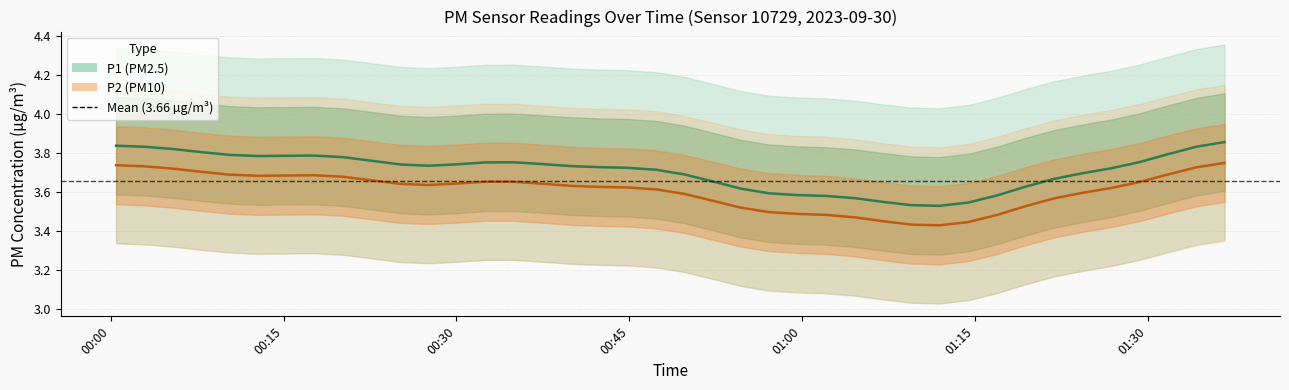

What is the total value across all series at 00:30?

7.5